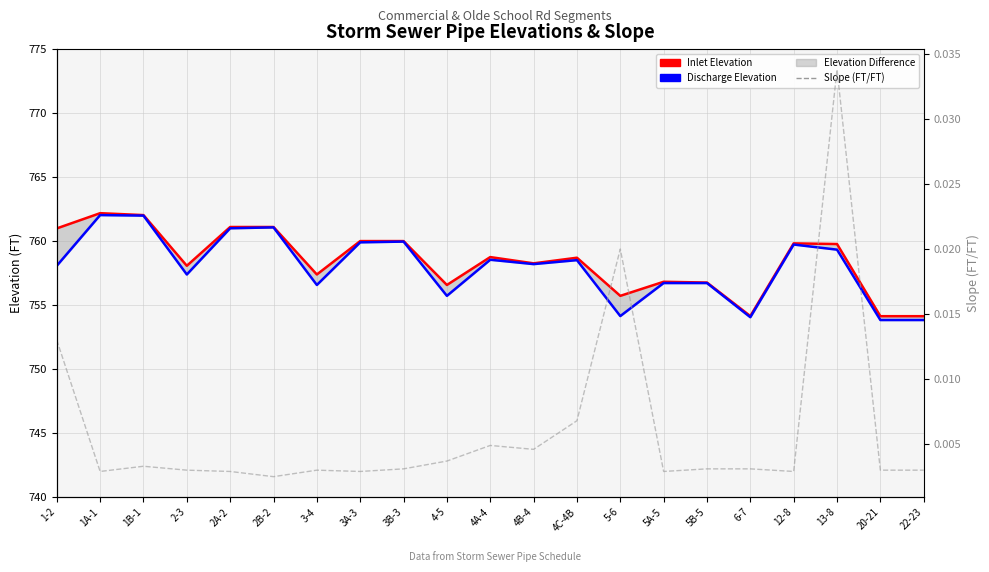

Is the value of Slope (FT/FT) at 12-8 greater than the value of Discharge Elevation at 2A-2?

No